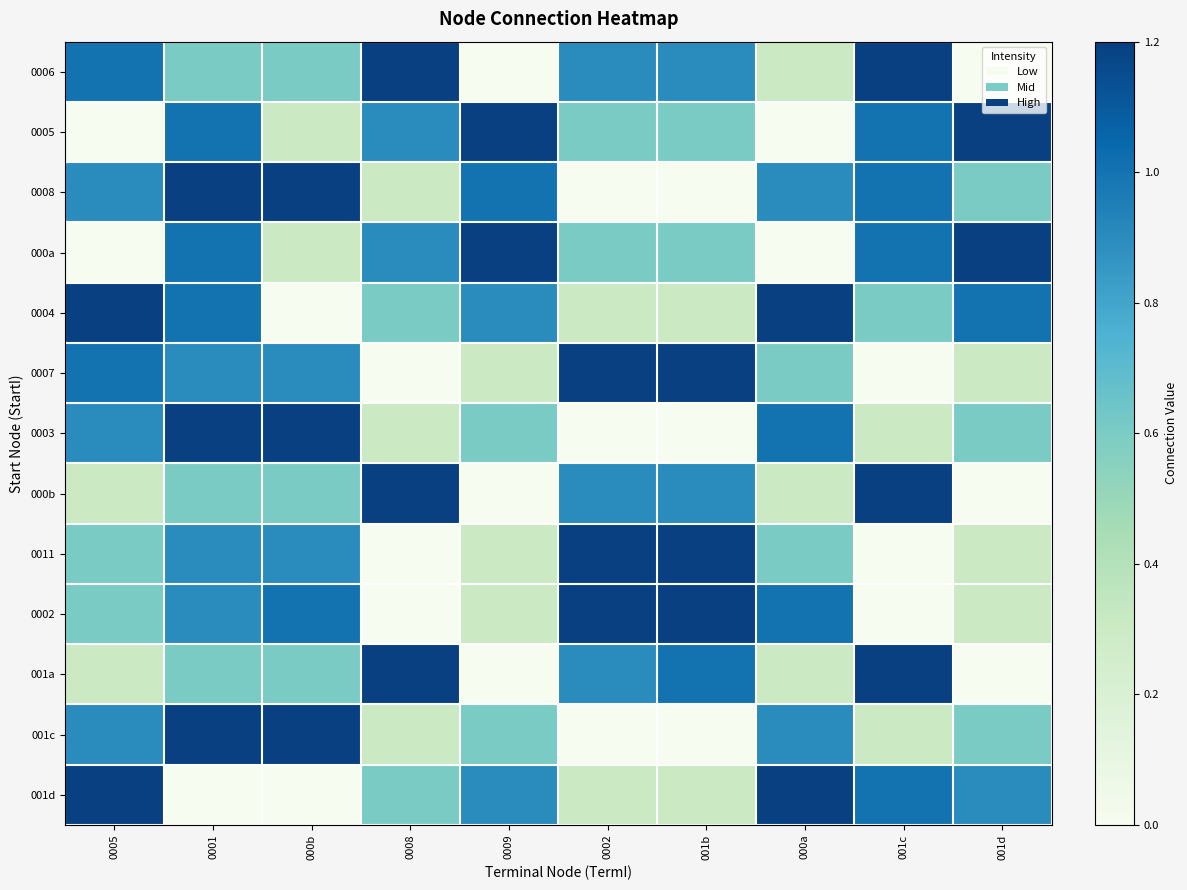

What is the difference between the highest and lowest values at 0008?

1.2